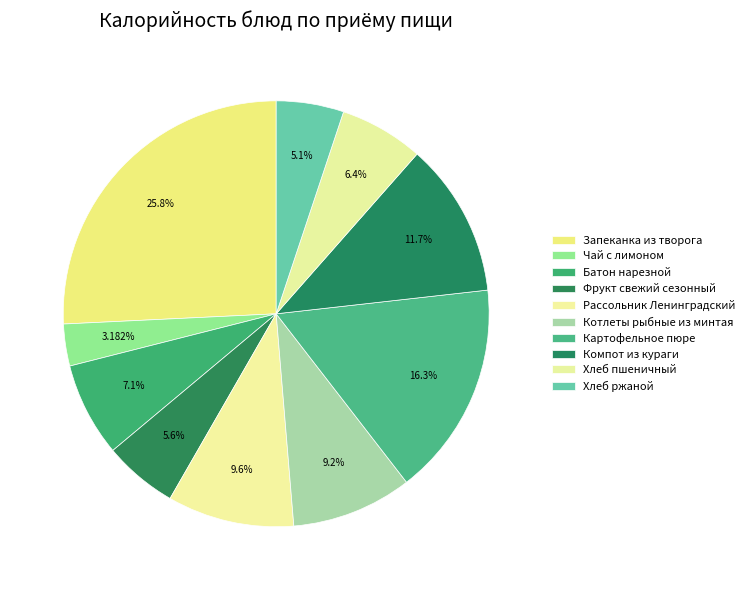

To the nearest percent, what is the difference between the Рассольник Ленинградский and Чай с лимоном slice percentages?

6%